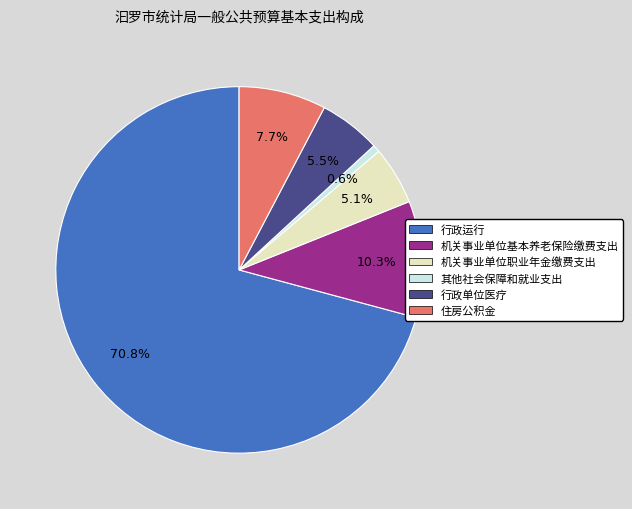

How much of the chart is everything except 行政单位医疗?

94.5%